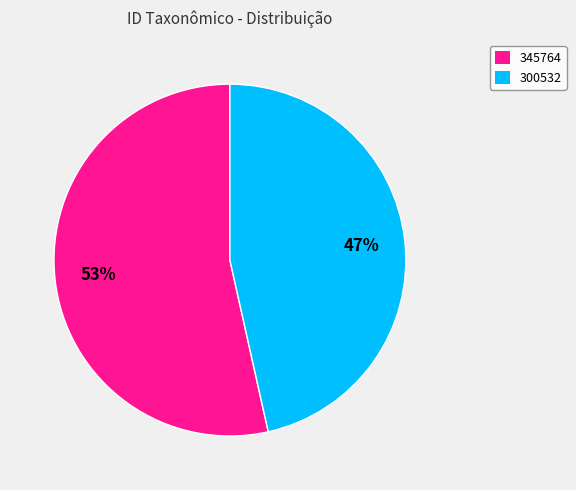

To the nearest percent, what is the combined percentage of 300532 and 345764?

100%